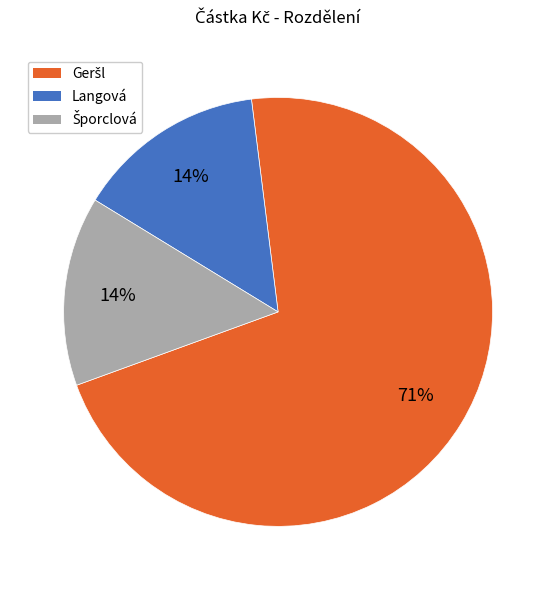

Is there any slice that represents more than half of the pie?

Yes